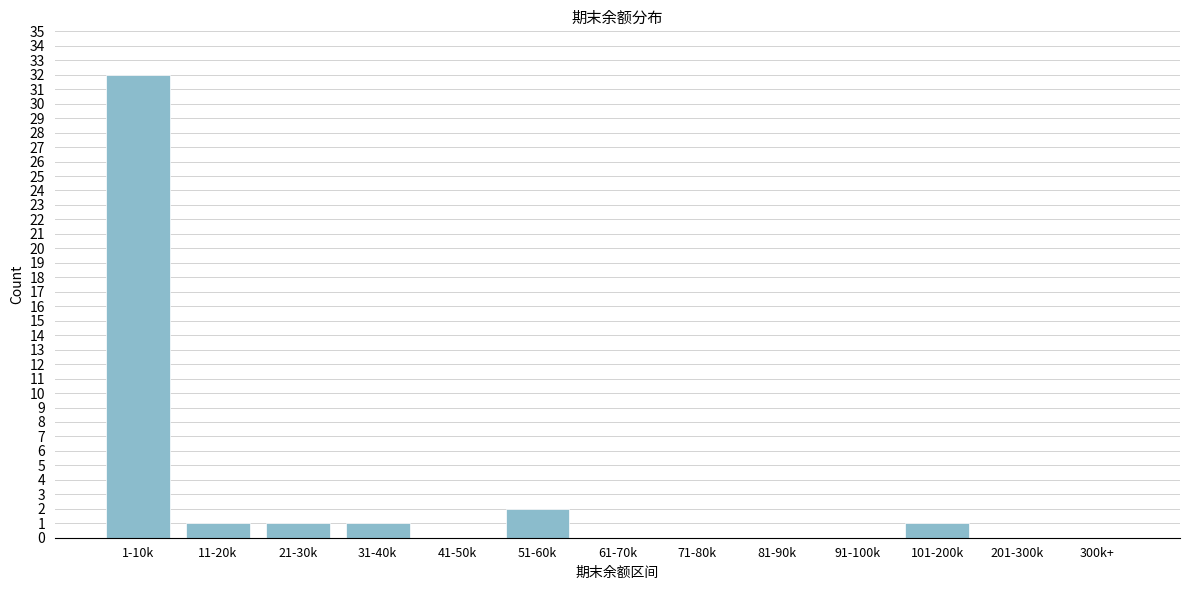

Reading left to right, list all the values displayed in this chart.

1-10k=32	11-20k=1	21-30k=1	31-40k=1	41-50k=0	51-60k=2	61-70k=0	71-80k=0	81-90k=0	91-100k=0	101-200k=1	201-300k=0	300k+=0